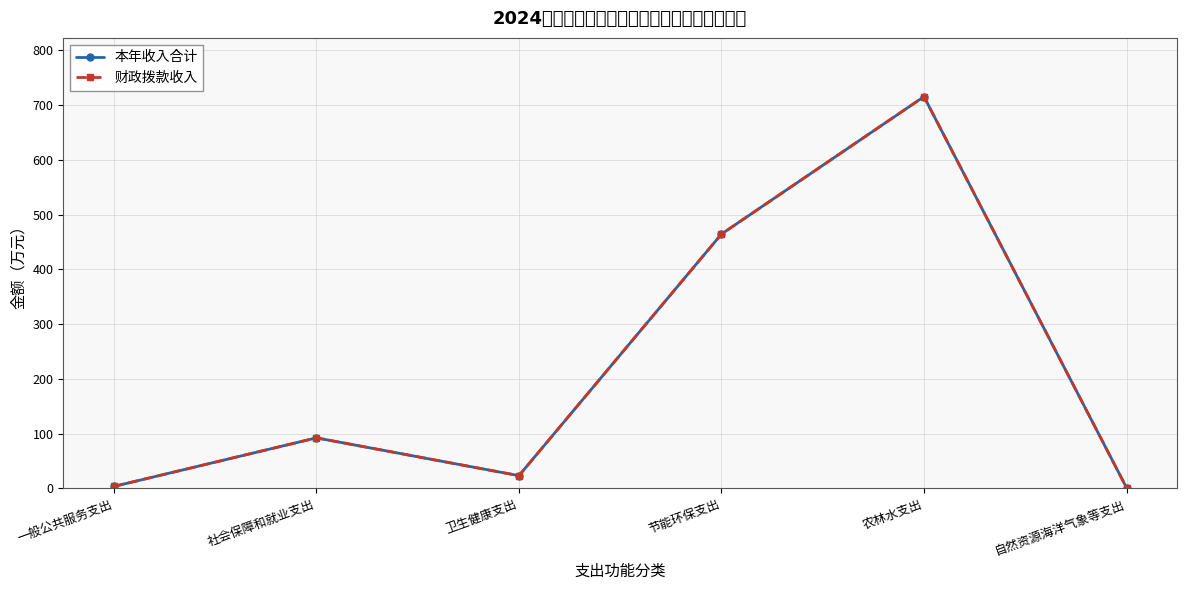

Is it true that 财政拨款收入 equals 1.5 at 自然资源海洋气象等支出?

True